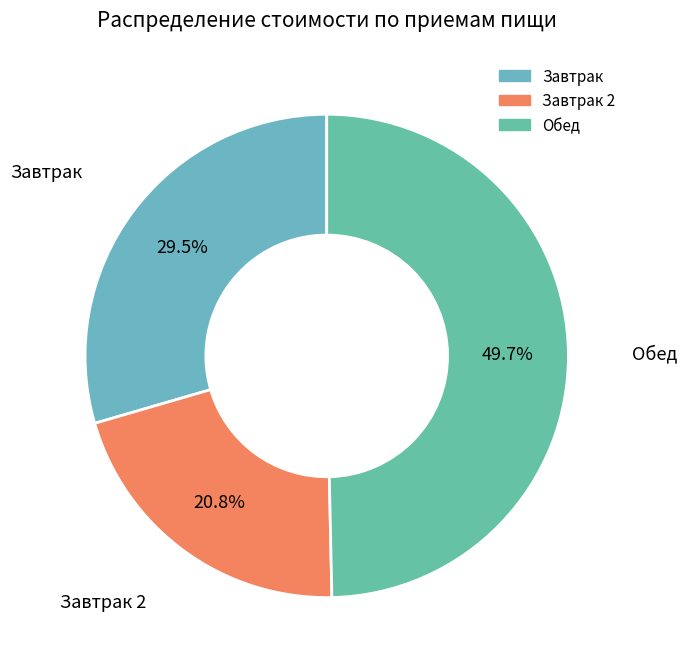

What is the largest slice in the pie chart?

Обед